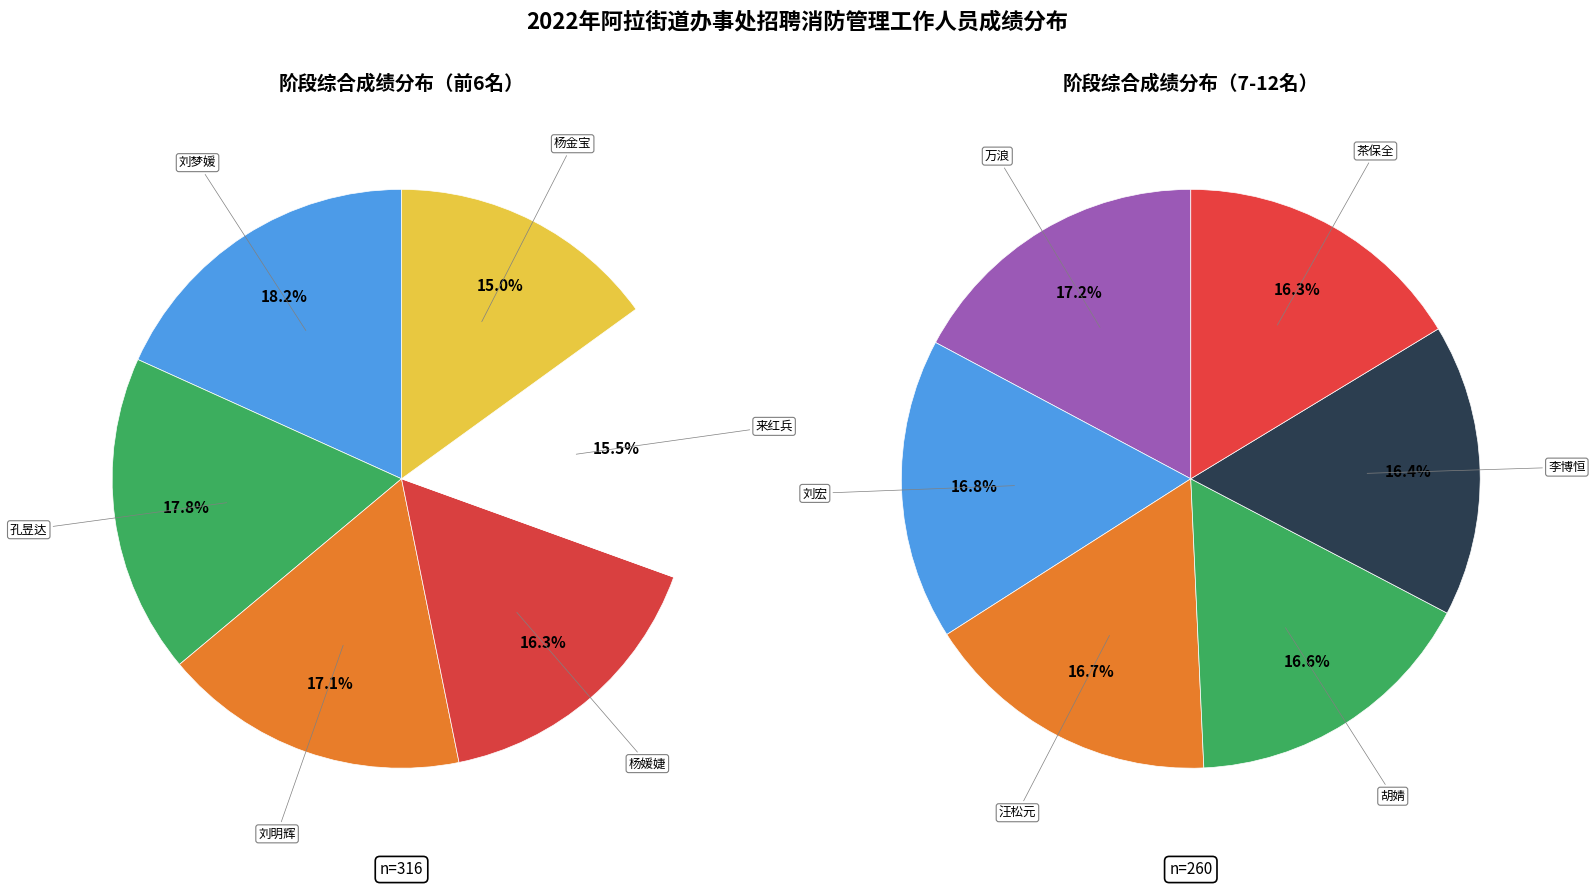

How many segments does this pie chart have?

12